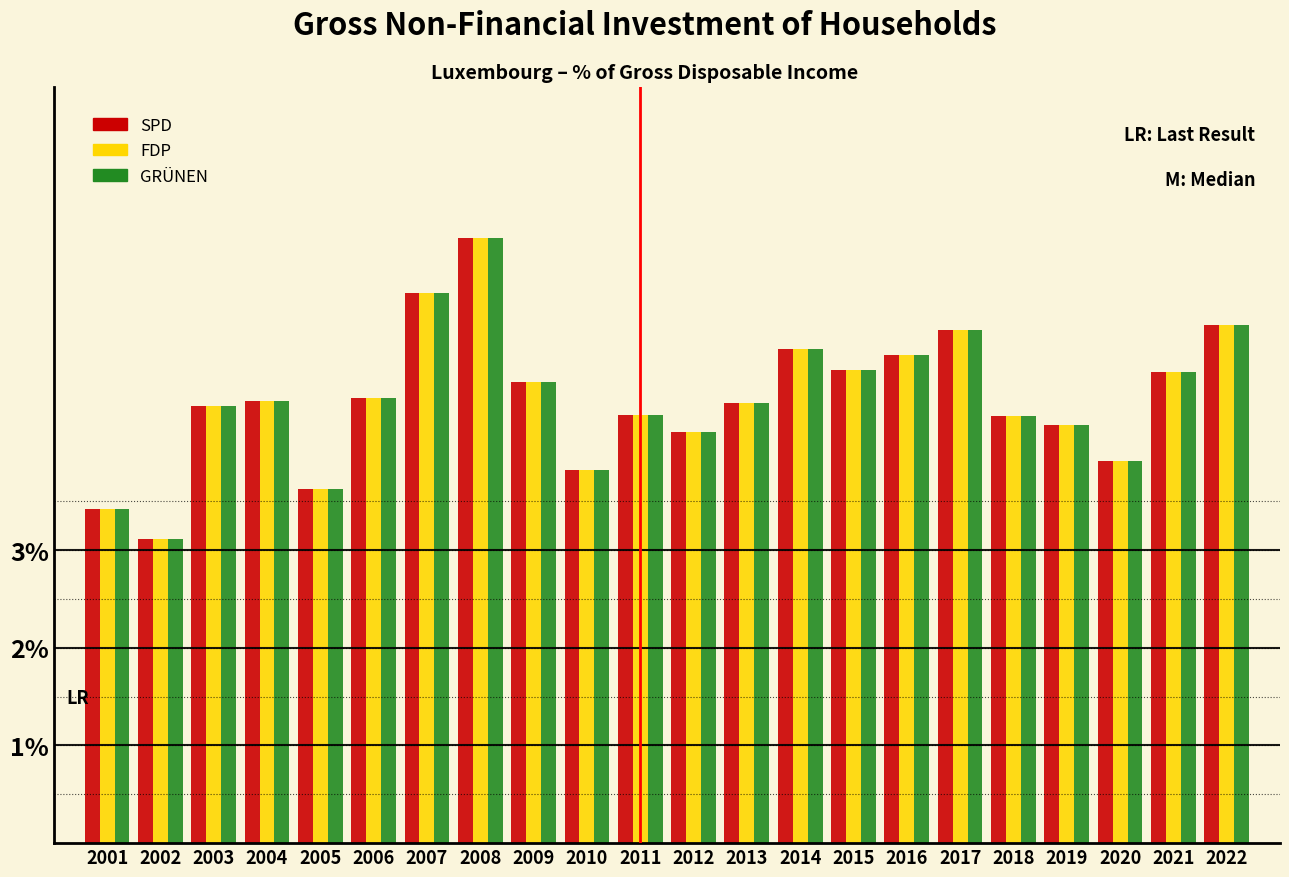

What is the difference between the second highest and minimum values in the SPD series?

2.5